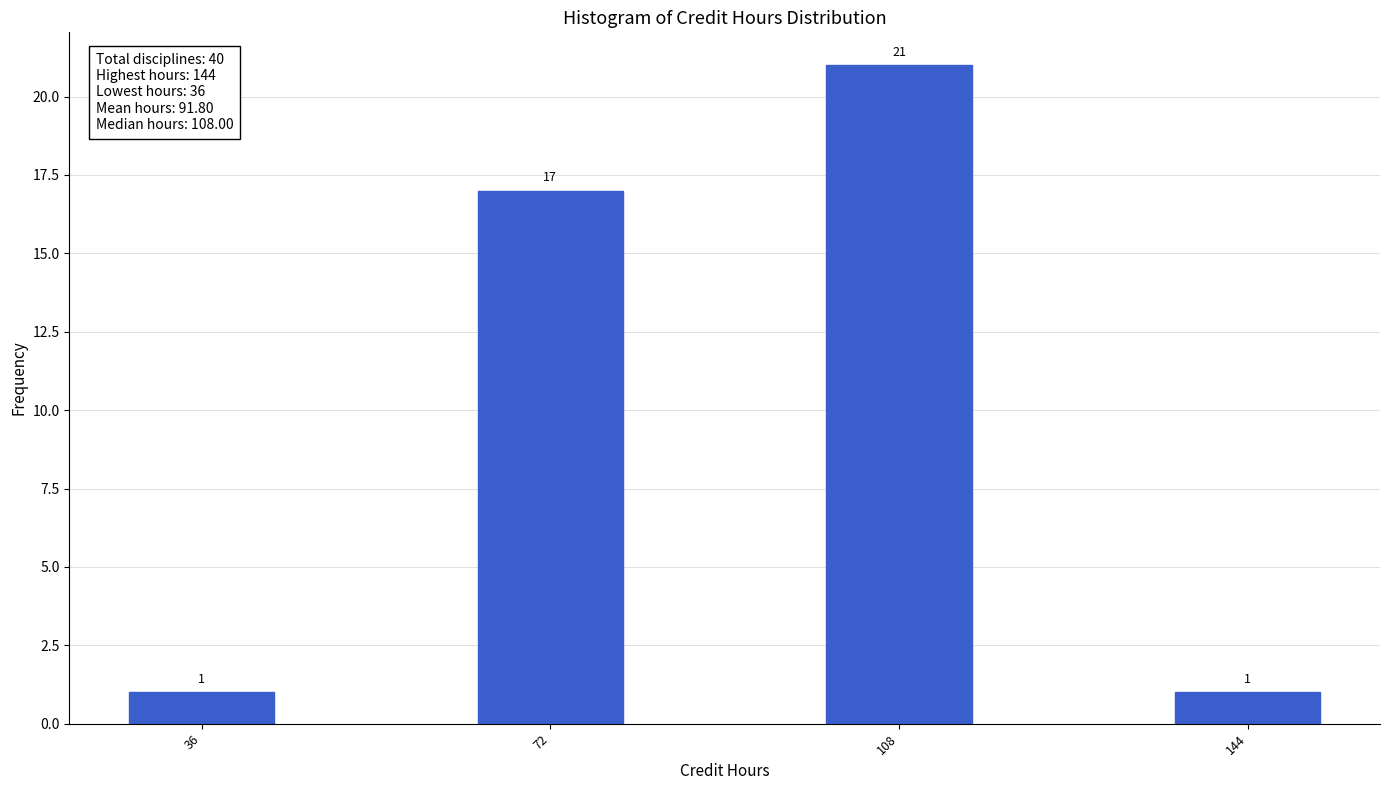

Reading left to right, transcribe all the data shown in this chart.

1	17	21	1